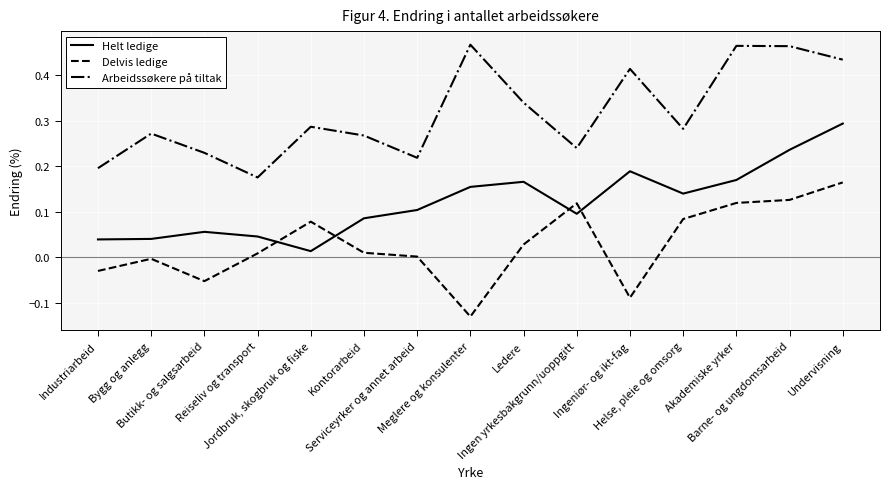

Which series has the largest total across all categories?

Arbeidssøkere på tiltak